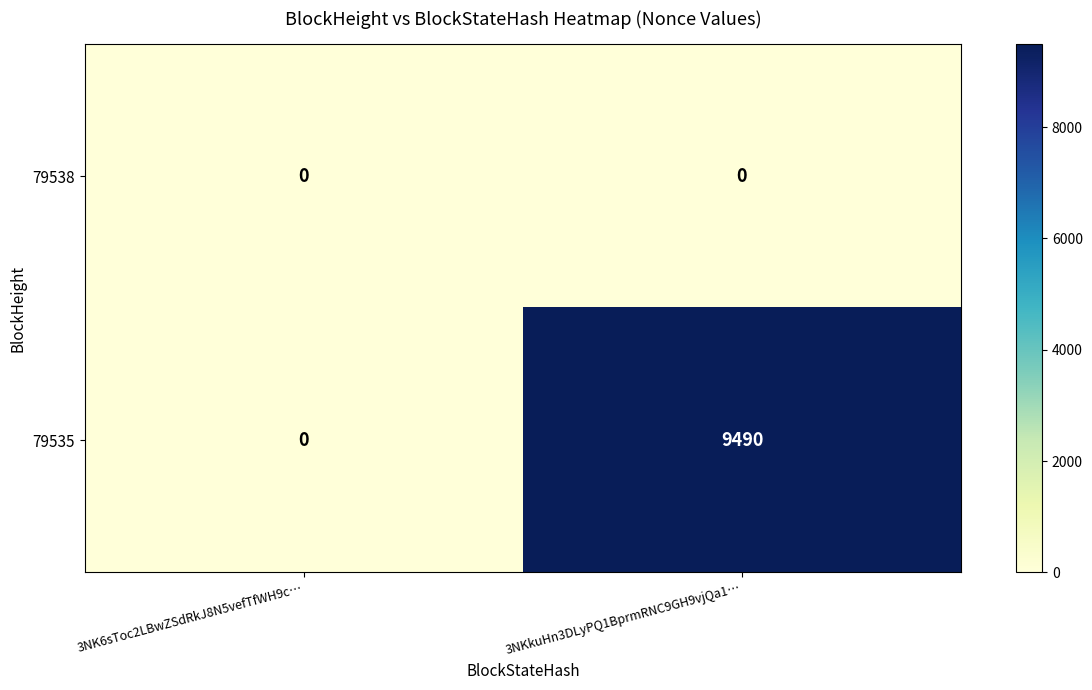

The value of 79535 at 3NK6sToc2LBwZSdRkJ8N5vefTfWH9c… is -4728. True or false?

False